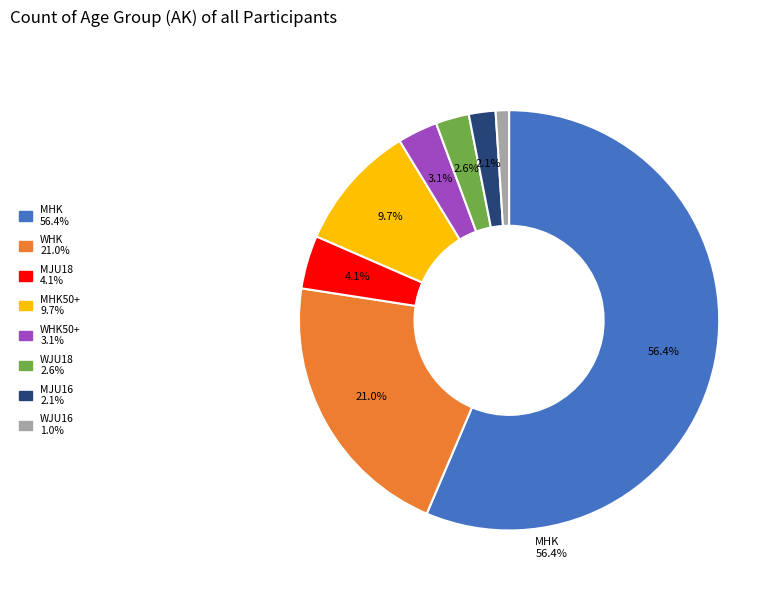

Does any single category account for the majority?

Yes